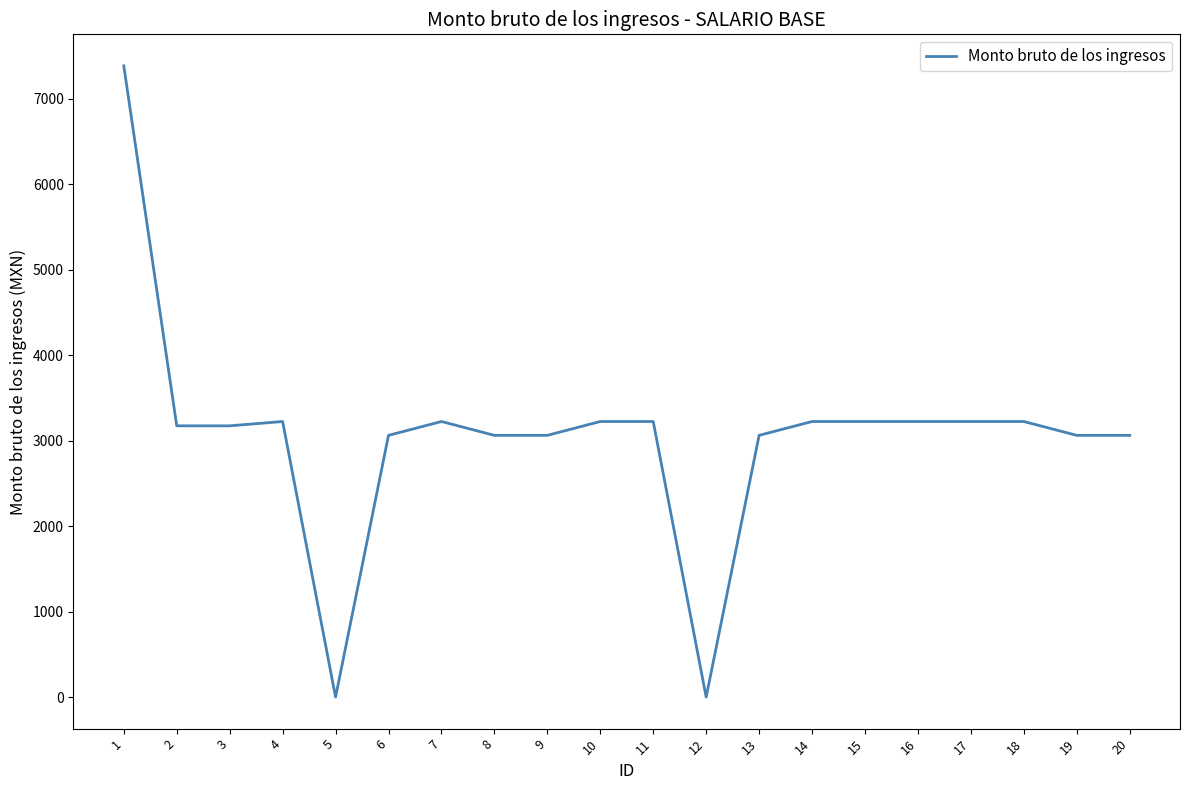

What is the difference between the maximum and minimum values?

7387.0